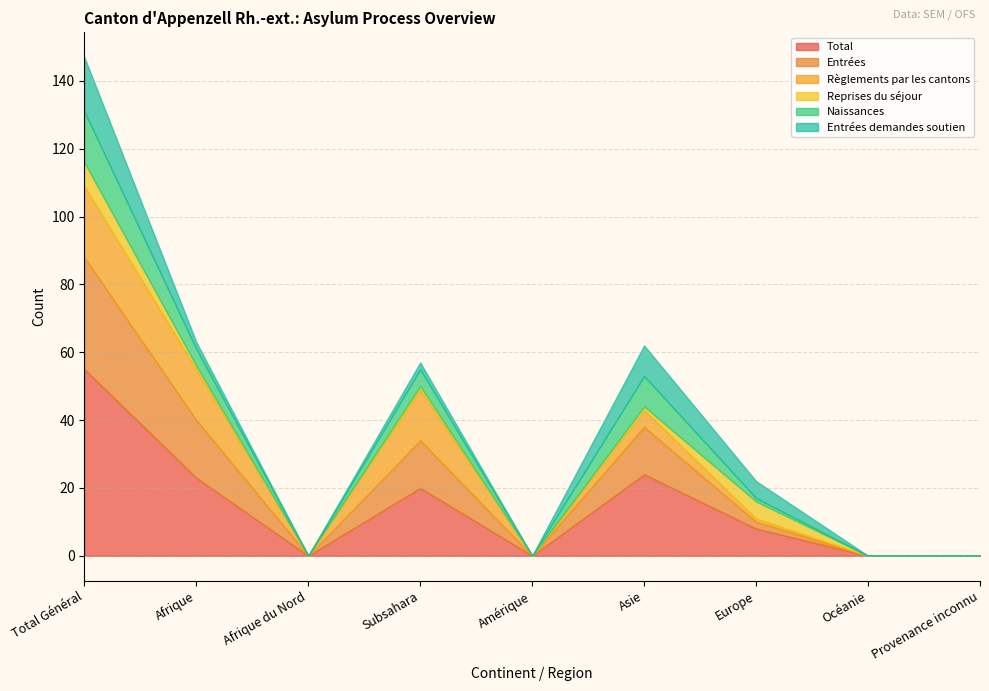

Which label corresponds to the largest value in the chart?

Total Général